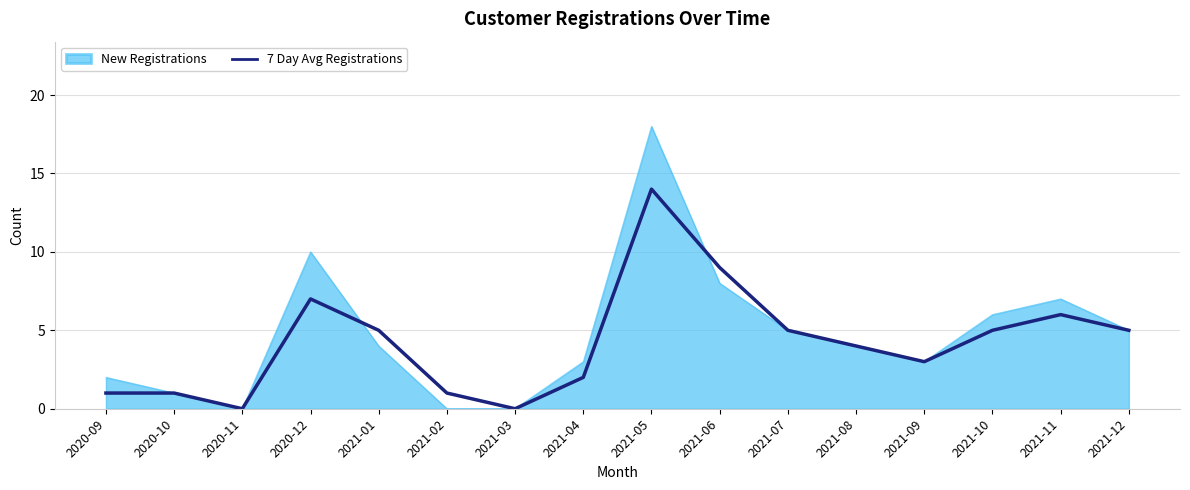

Is it true that 7 Day Avg Registrations equals 8 at 2021-01?

False